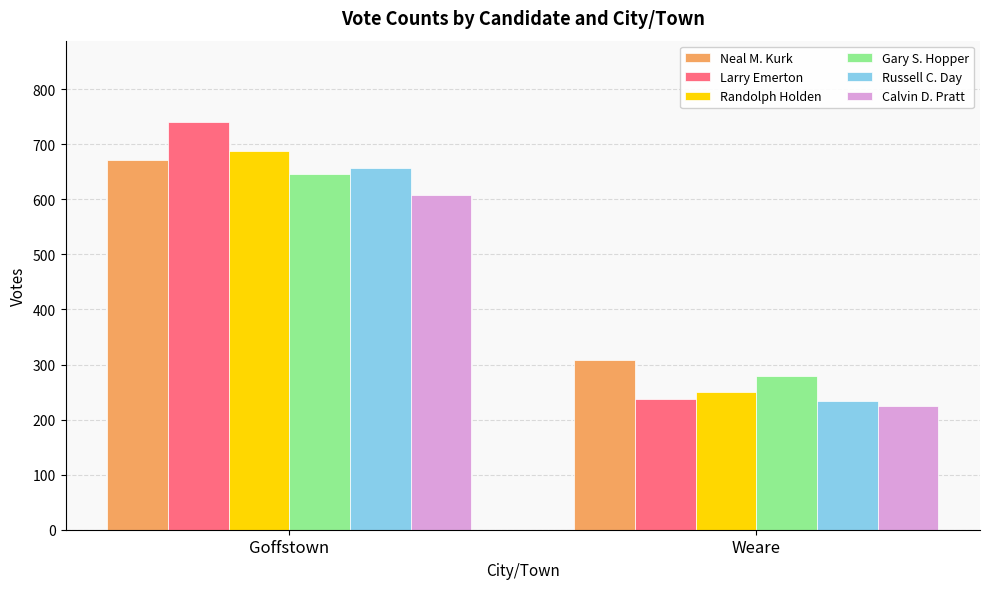

What is the approximate value of Randolph Holden at Goffstown?

688